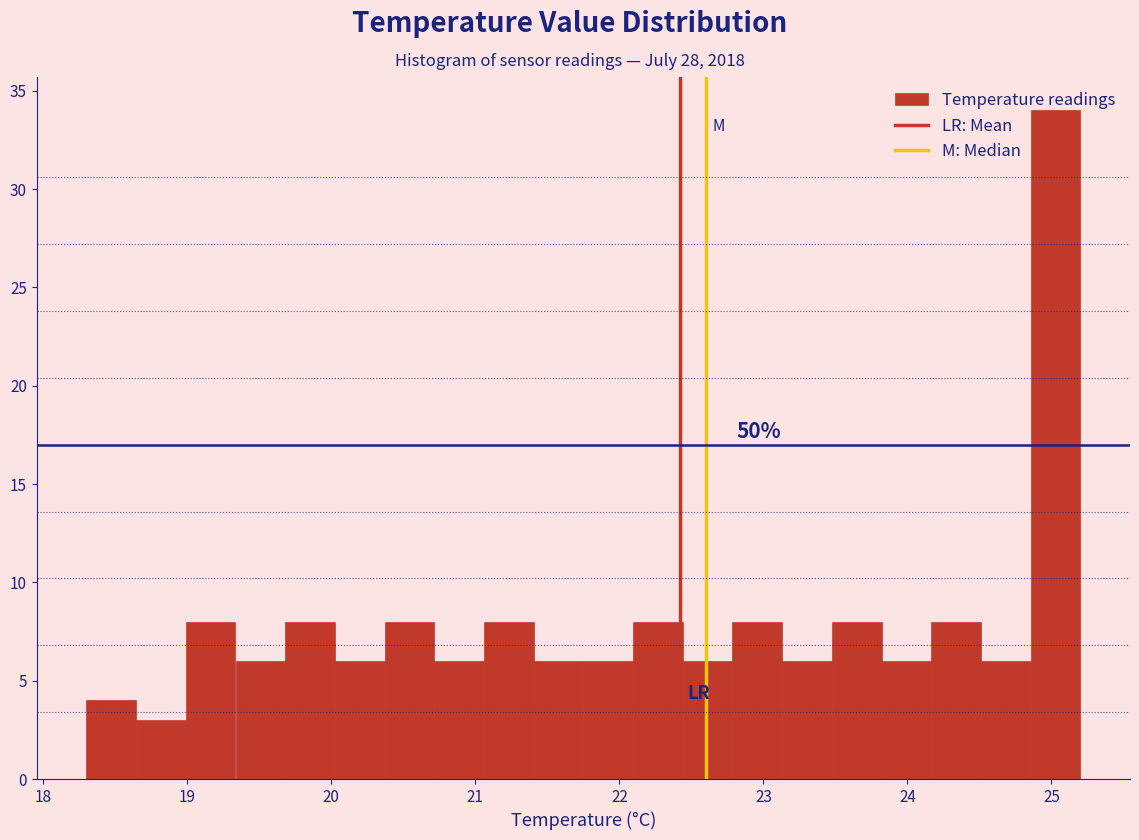

Around what value on the x-axis is the tallest bar? Give the approximate position of its centre, as read against the axis.

25.0